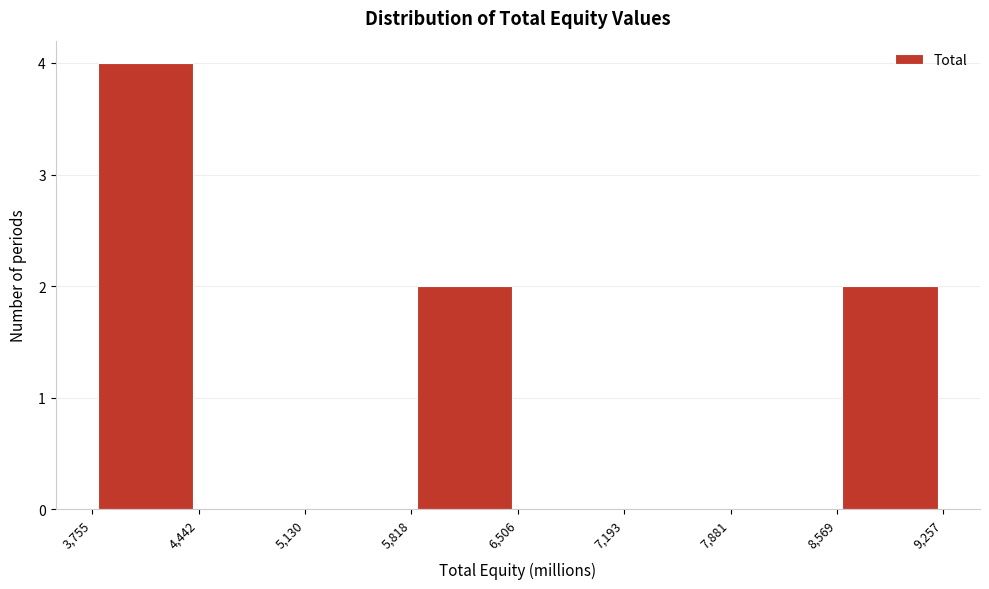

Reading left to right, transcribe this chart: for each bar, give the range it covers on the x-axis and its height. The values are not printed on the chart, so give them approximately, as read against the axis.

3,755 to 4,442: 4
4,442 to 5,130: 0
5,130 to 5,818: 0
5,818 to 6,506: 2
6,506 to 7,193: 0
7,193 to 7,881: 0
7,881 to 8,569: 0
8,569 to 9,257: 2